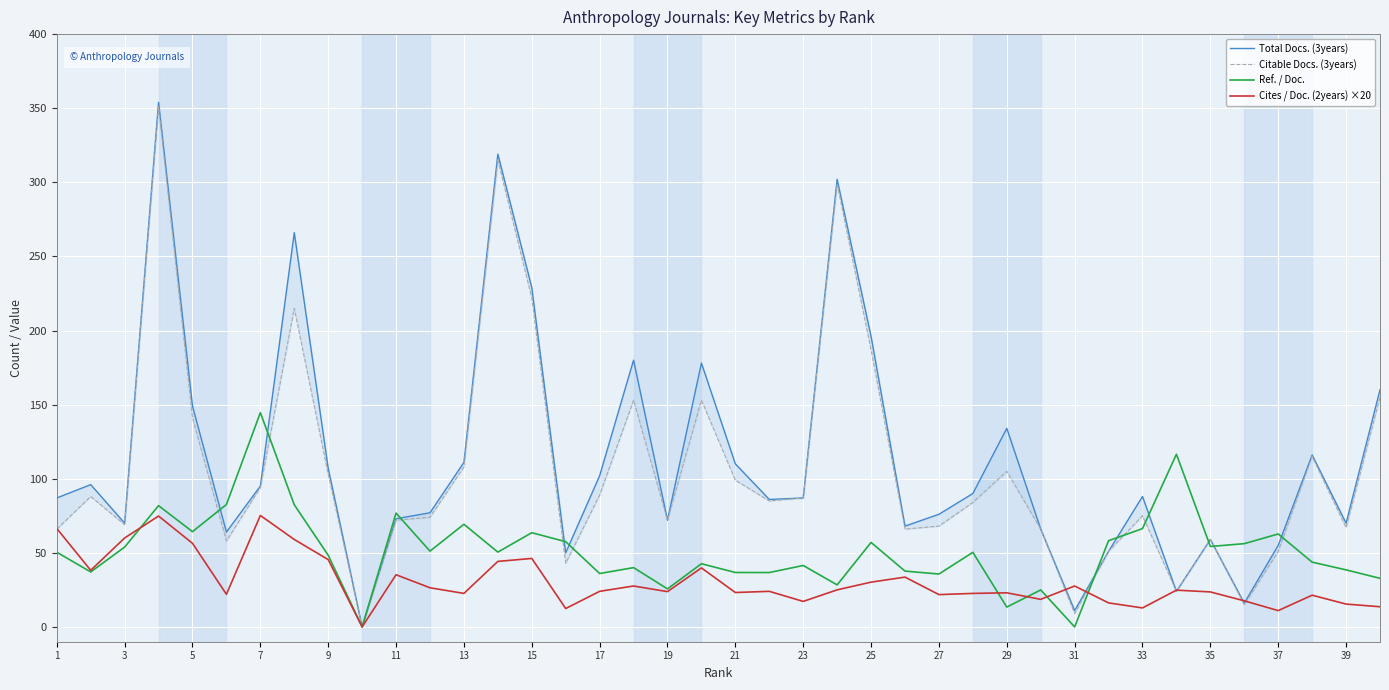

How many values in the Total Docs. (3years) series exceed 88?

19